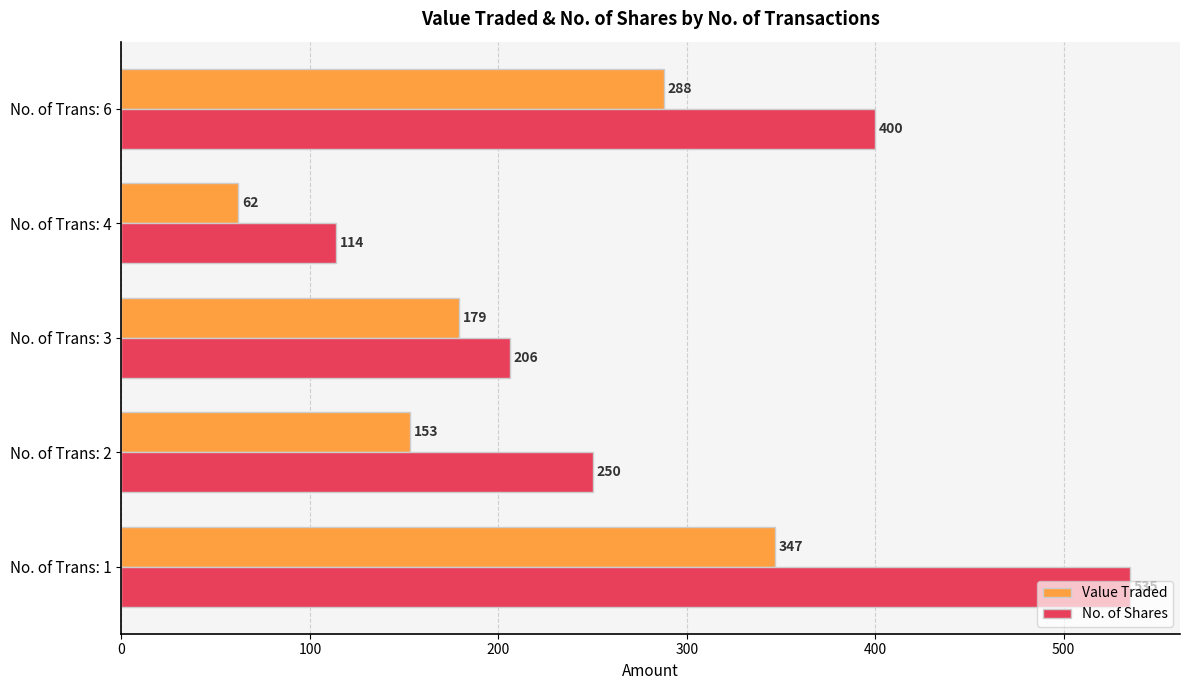

What is the minimum value shown in the chart?

62